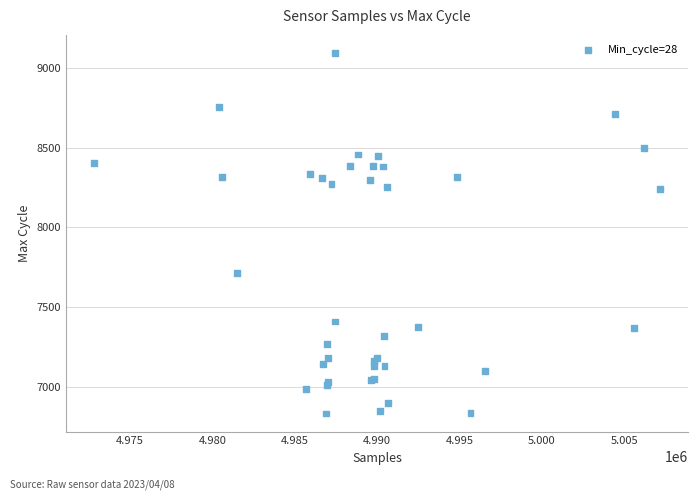

What Y value in the scatter plot is closest to 7963?

7713